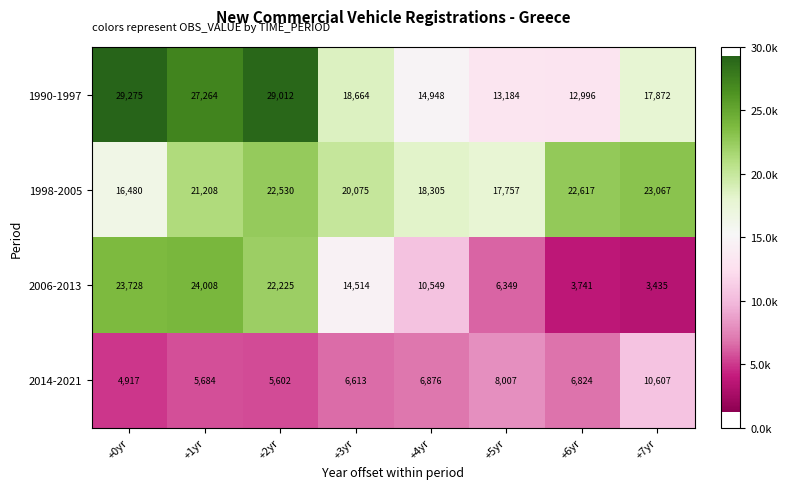

Which label corresponds to the largest value in the chart?

+0yr